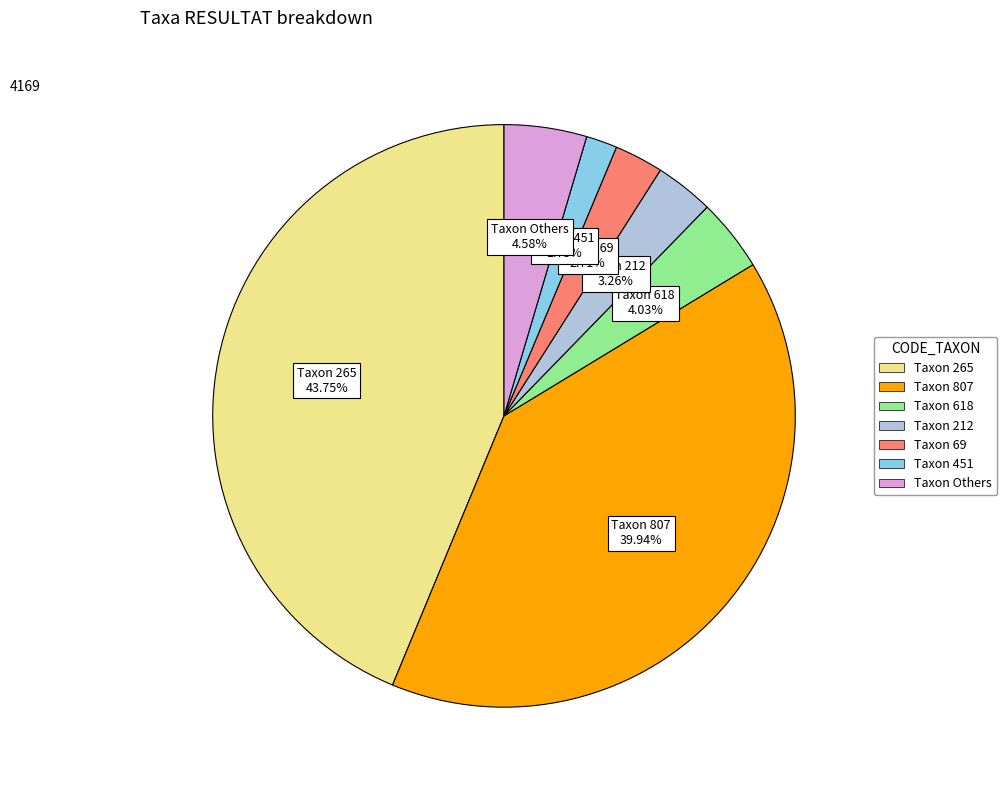

Is there a majority slice in this chart?

No